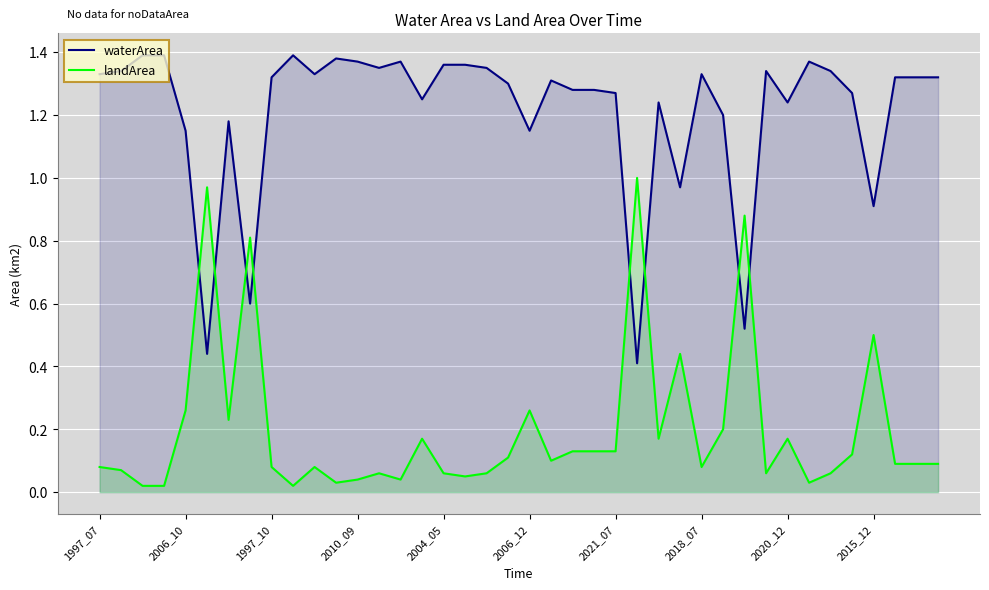

Does the chart display data point markers on the line(s)?

No